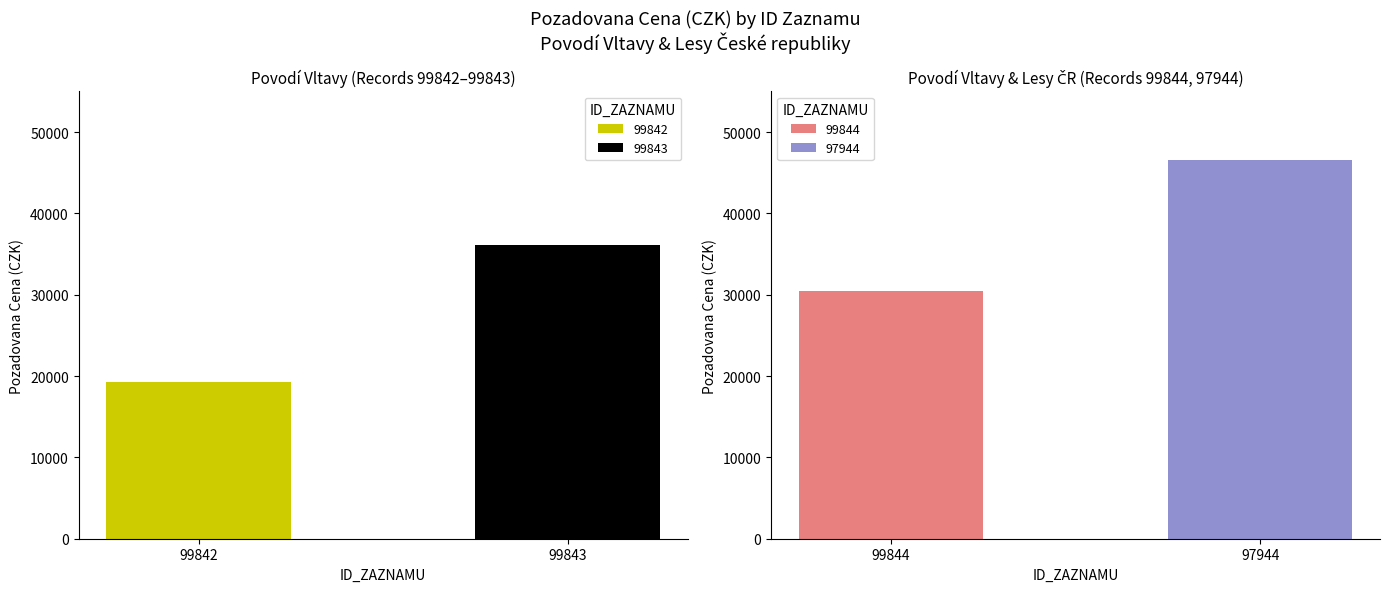

List the labels in order of value, smallest first.

99842, 99844, 99843, 97944